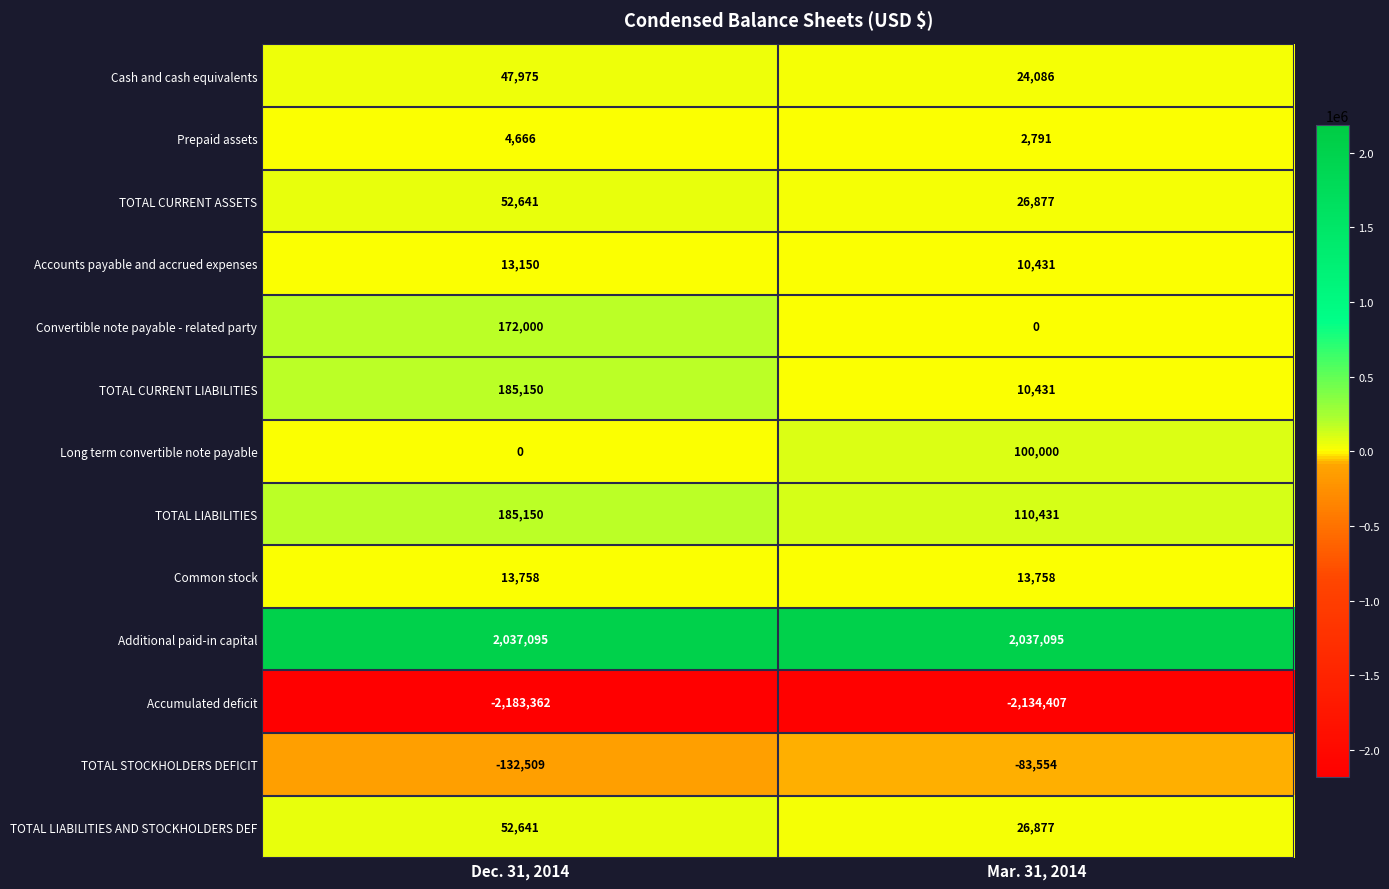

List the labels in order of TOTAL STOCKHOLDERS DEFICIT value, largest first.

Mar. 31, 2014, Dec. 31, 2014